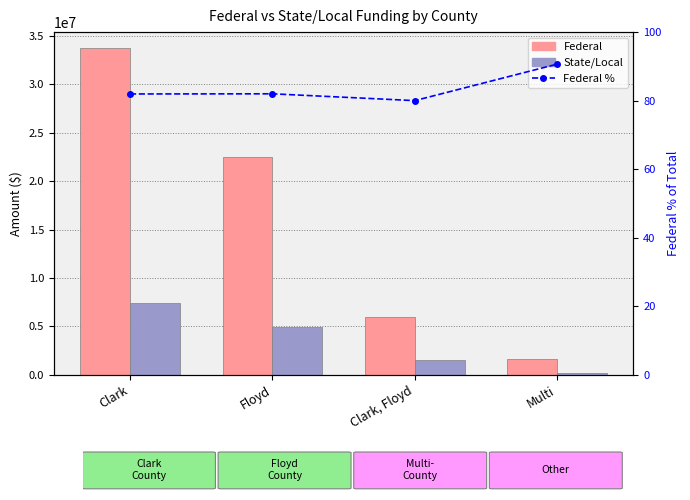

Which has a higher value, Clark or Floyd?

Clark